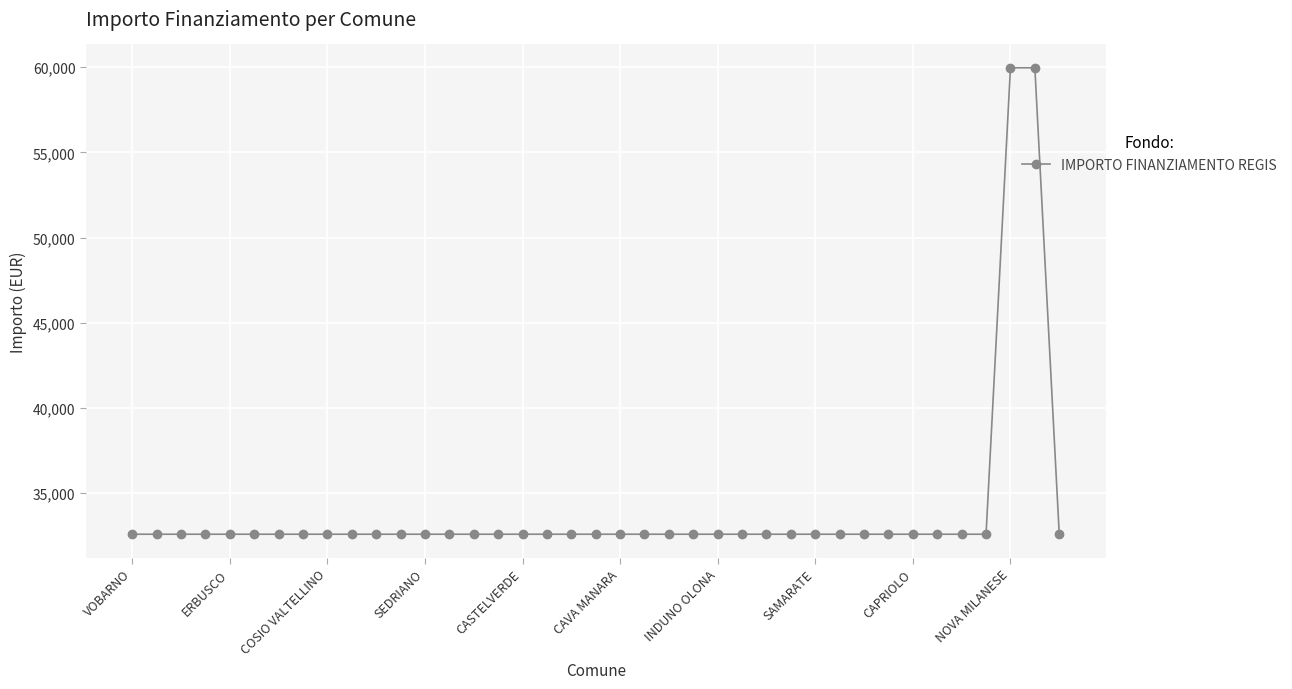

How many lines are shown in the chart?

1